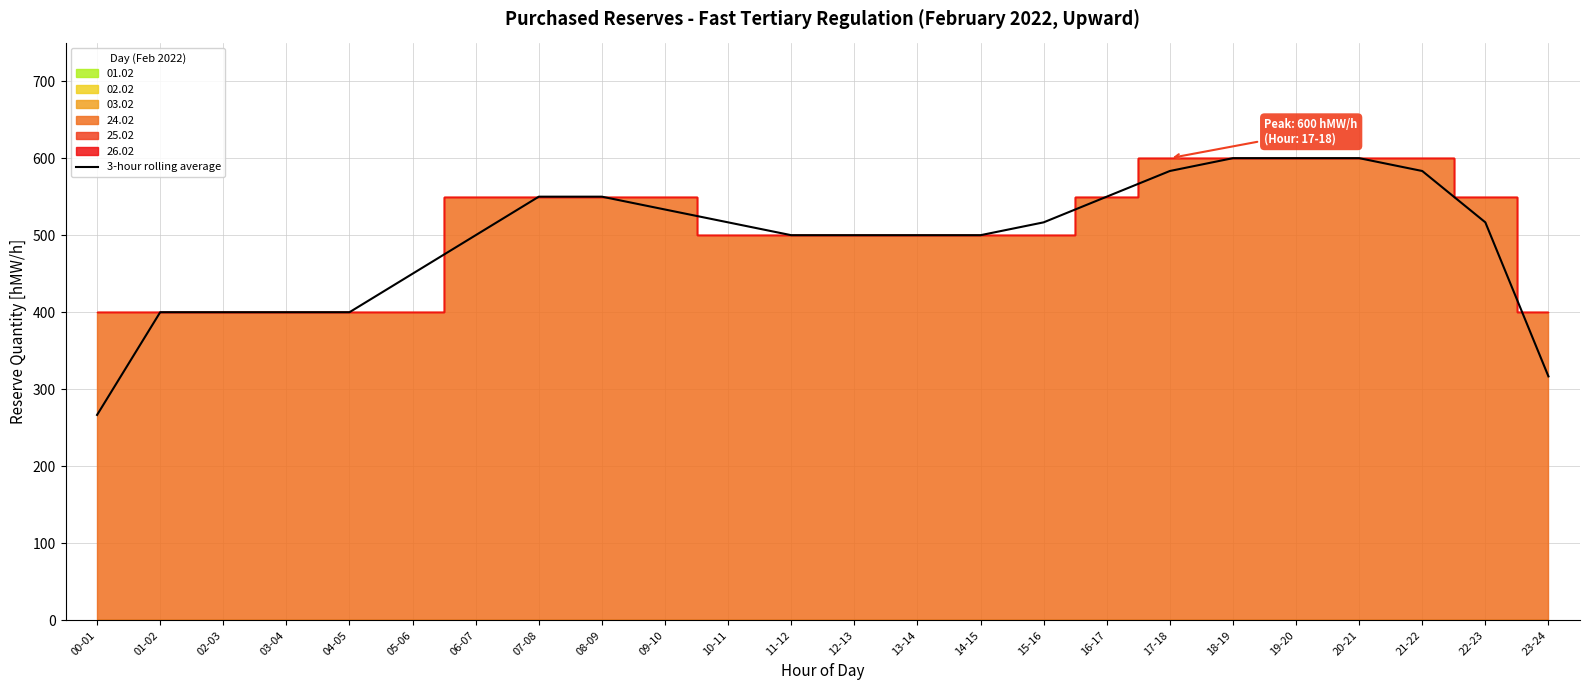

Reading left to right, transcribe all the data shown in this chart.

266.7	400.0	400.0	400.0	400.0	450.0	500.0	550.0	550.0	533.3	516.7	500.0	500.0	500.0	500.0	516.7	550.0	583.3	600.0	600.0	600.0	583.3	516.7	316.7